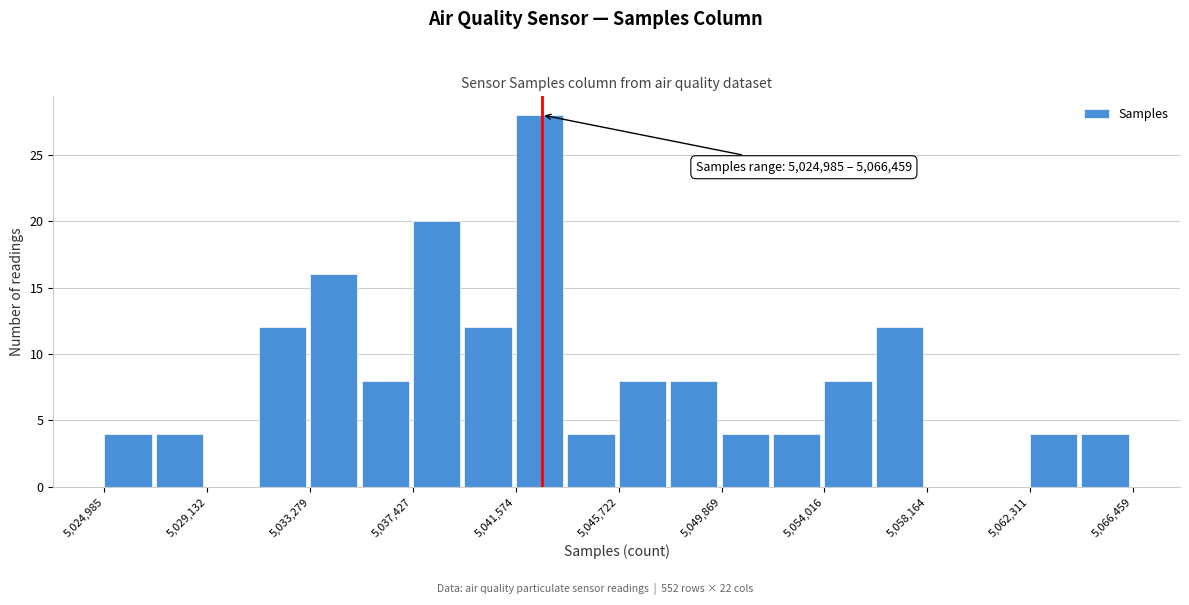

Over which range of the x-axis is the bar tallest?

5041500 to 5043500